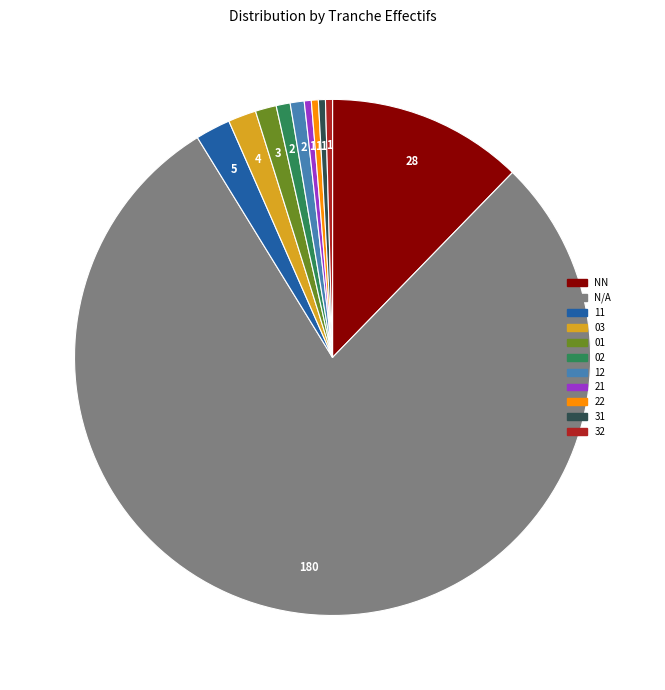

Which has a higher value, N/A or 03?

N/A